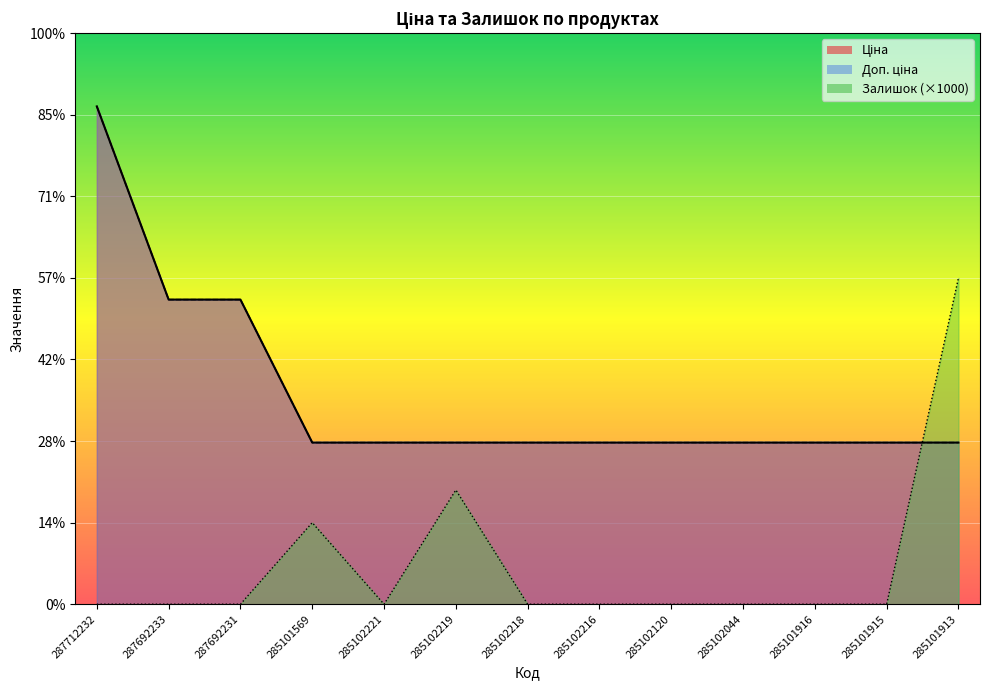

True or false: Ціна and Залишок cross at least once.

True